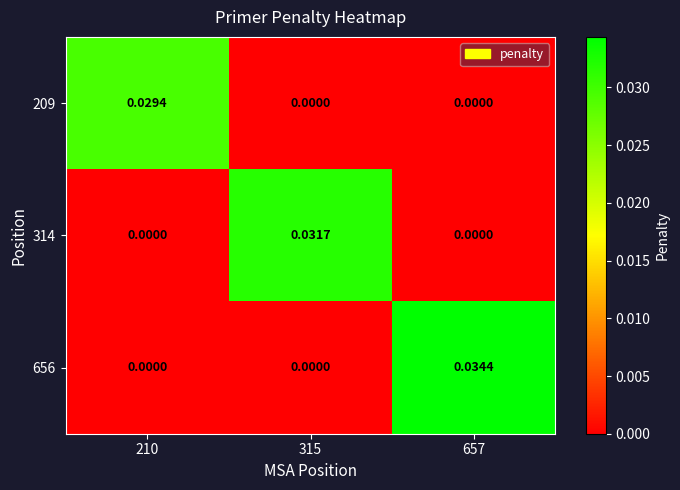

At which category is the sum across all series the highest?

657